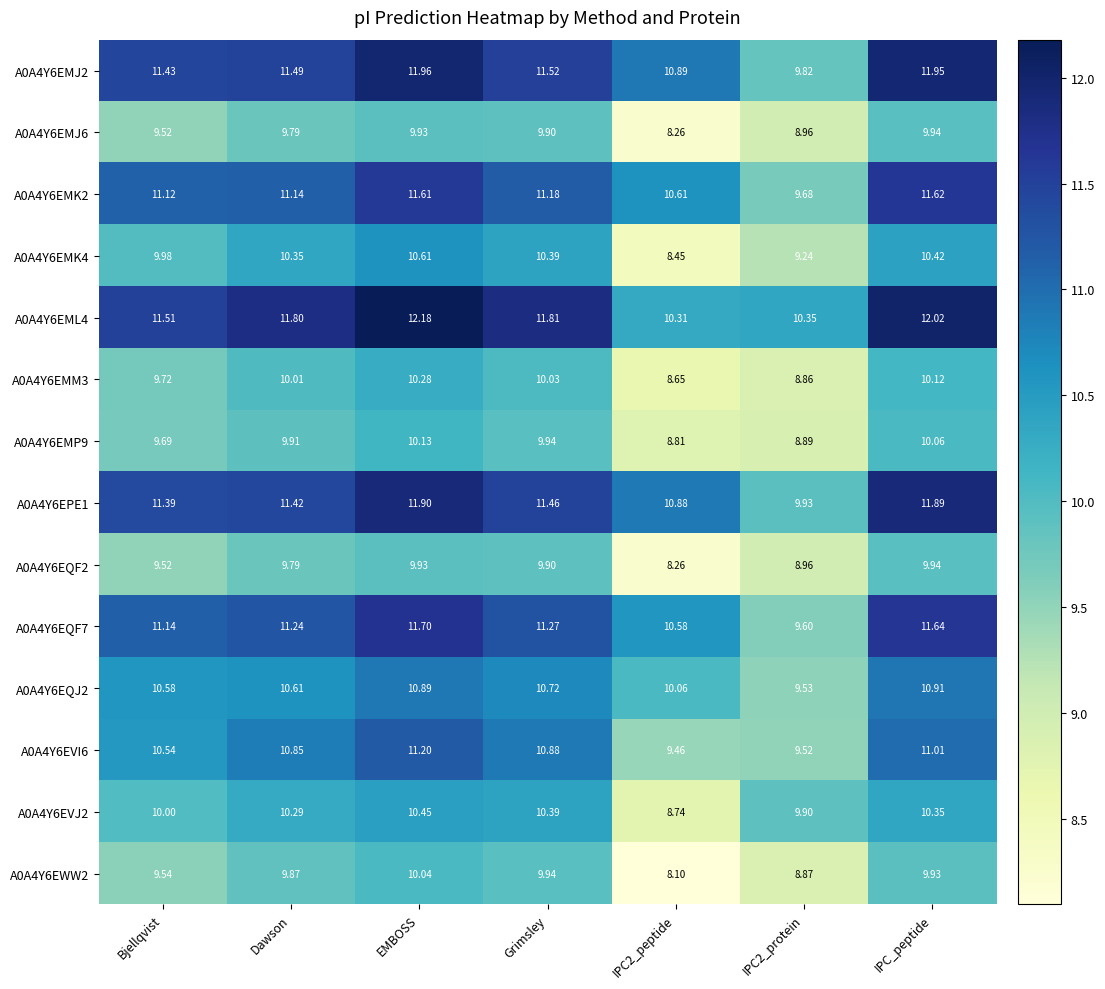

At which category is the sum across all series the highest?

EMBOSS